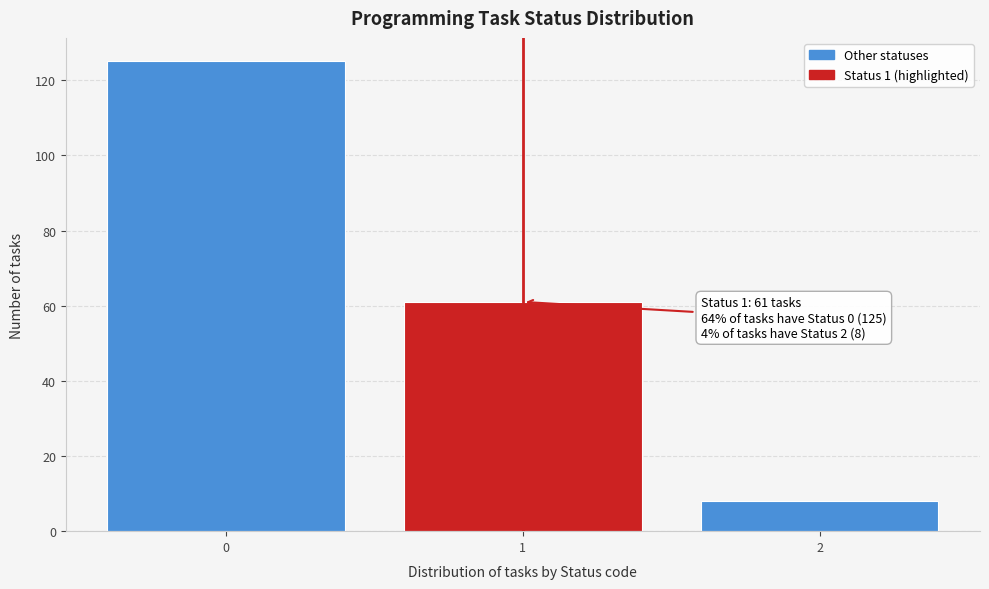

Reading right to left, what are all the values shown in this chart?

8	61	125